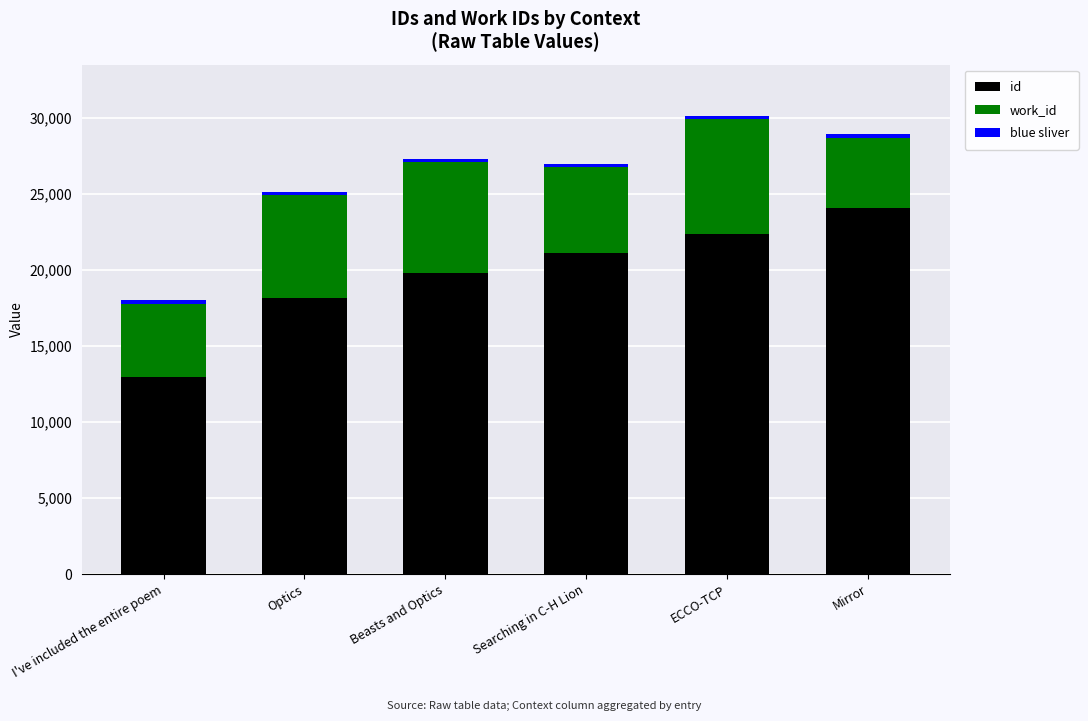

List the labels in order of id value, smallest first.

I've included the entire poem, Optics, Beasts and Optics, Searching in C-H Lion, ECCO-TCP, Mirror